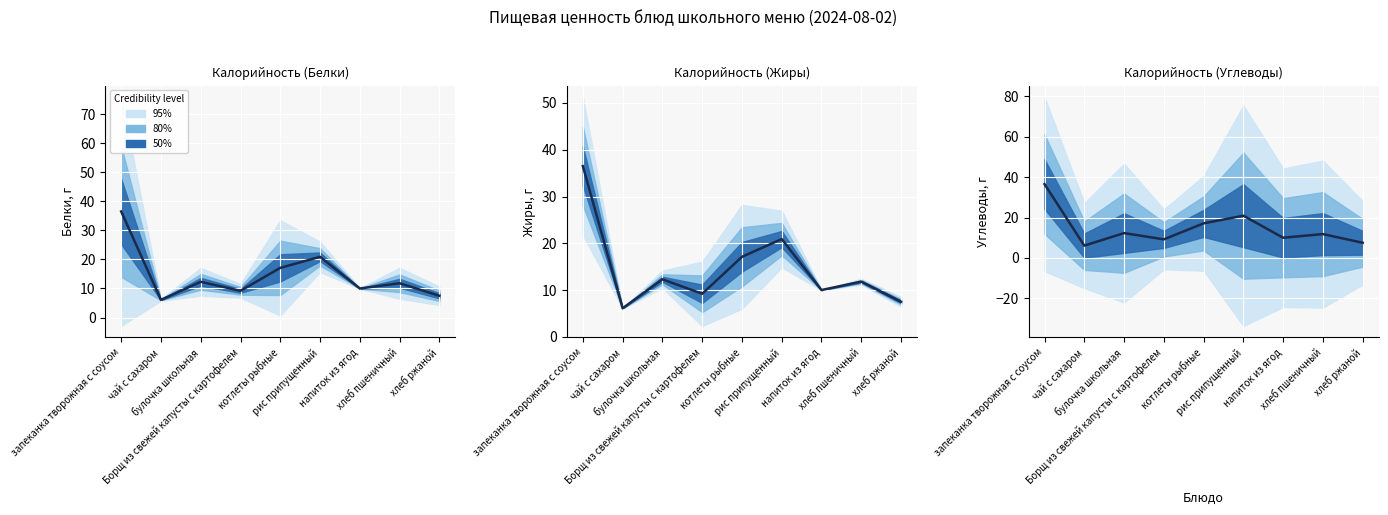

What is the greatest value displayed?

36.5